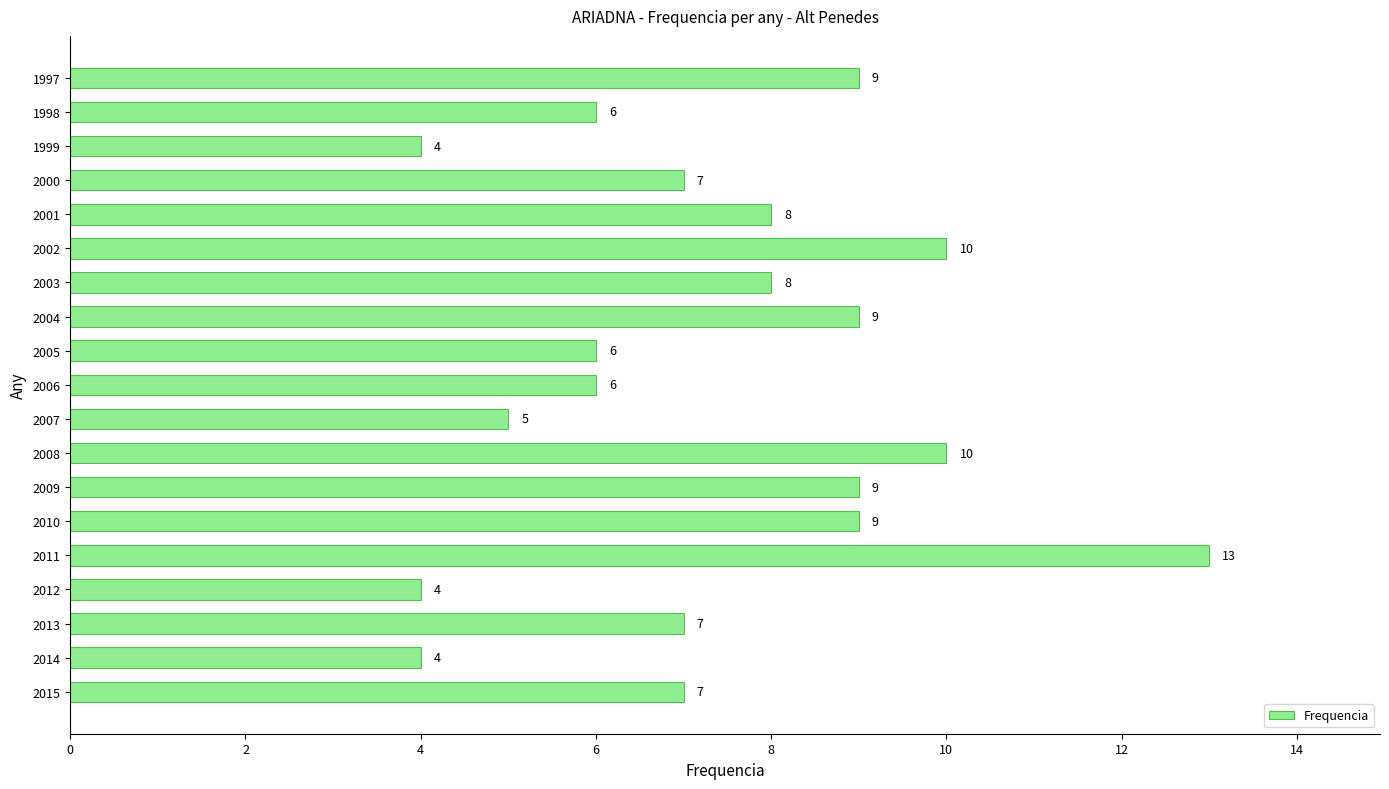

What is the difference between the values at 2013 and 2012?

3